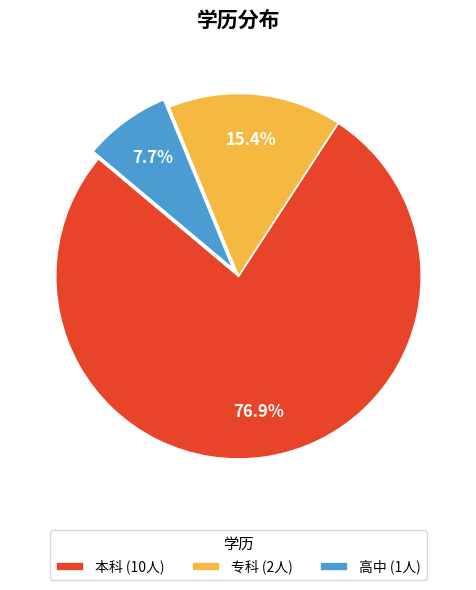

Which has a higher value, 本科 or 高中?

本科